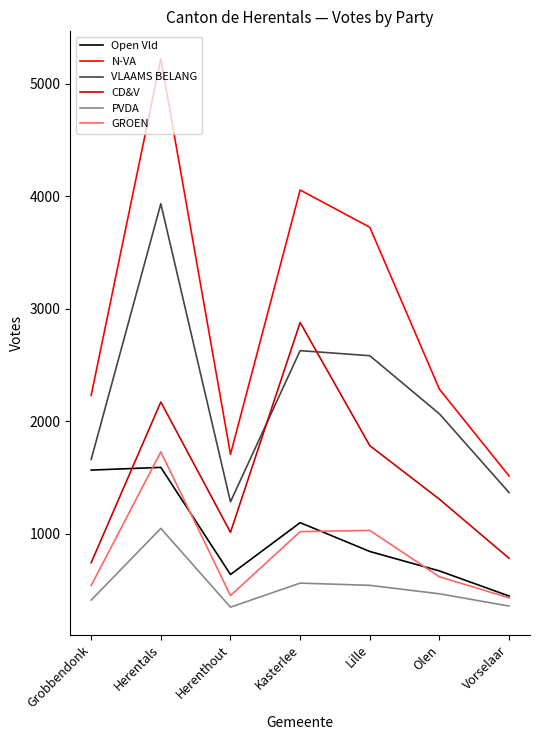

How many values in the VLAAMS BELANG series are below 2066?

3